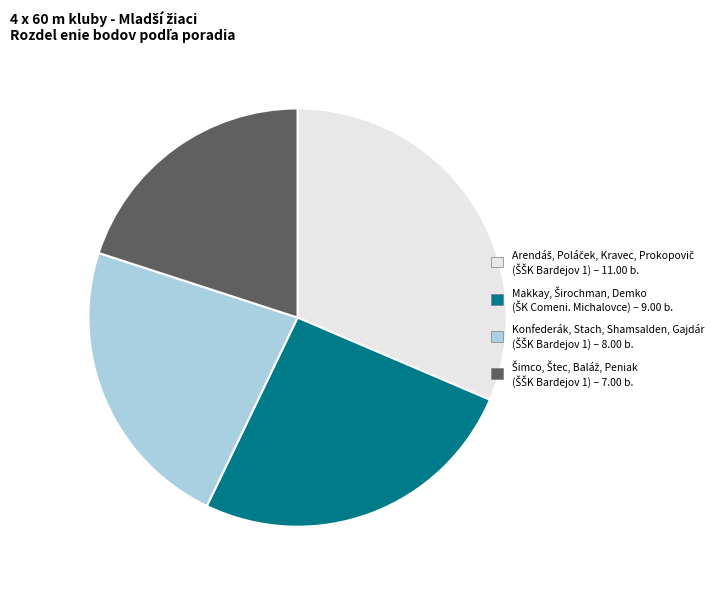

Is there a majority slice in this chart?

No